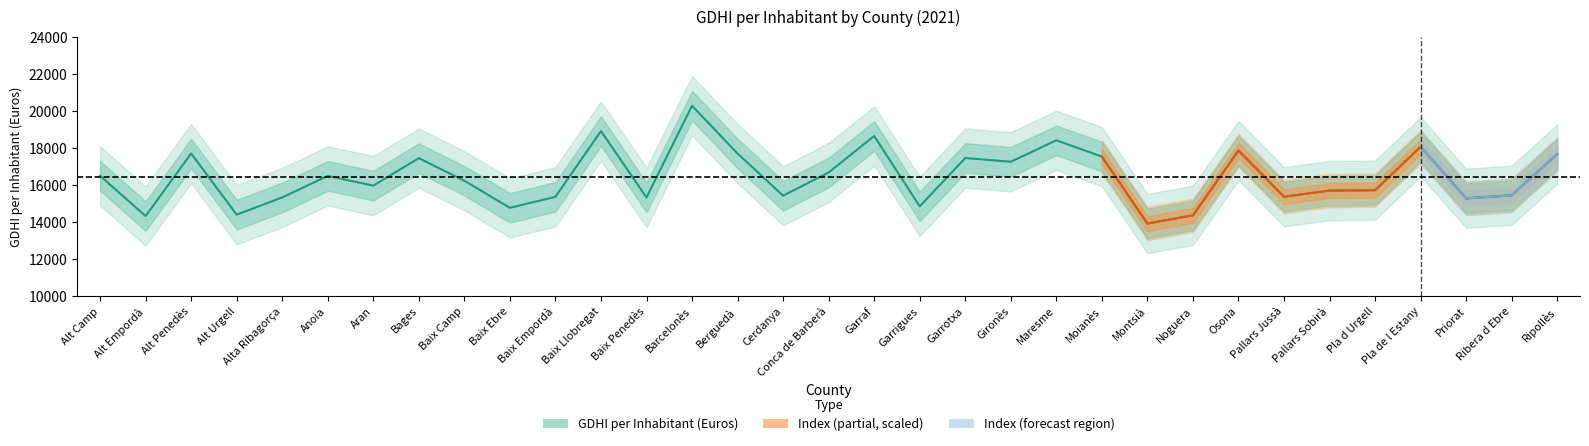

What is the sum of the values at Bages and Baix Camp?

33710